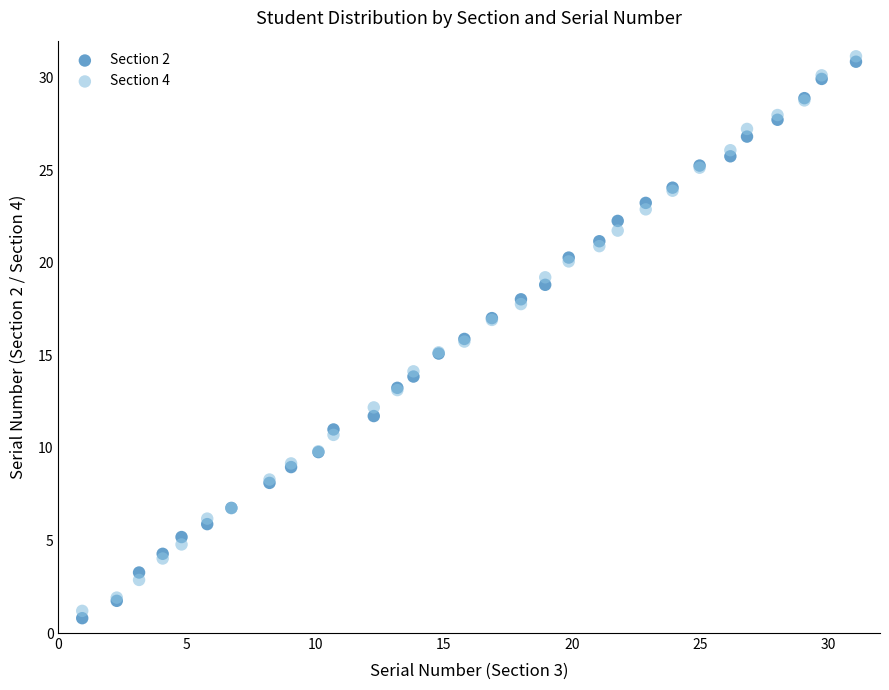

Which series contains the lowest Y value?

Section 2